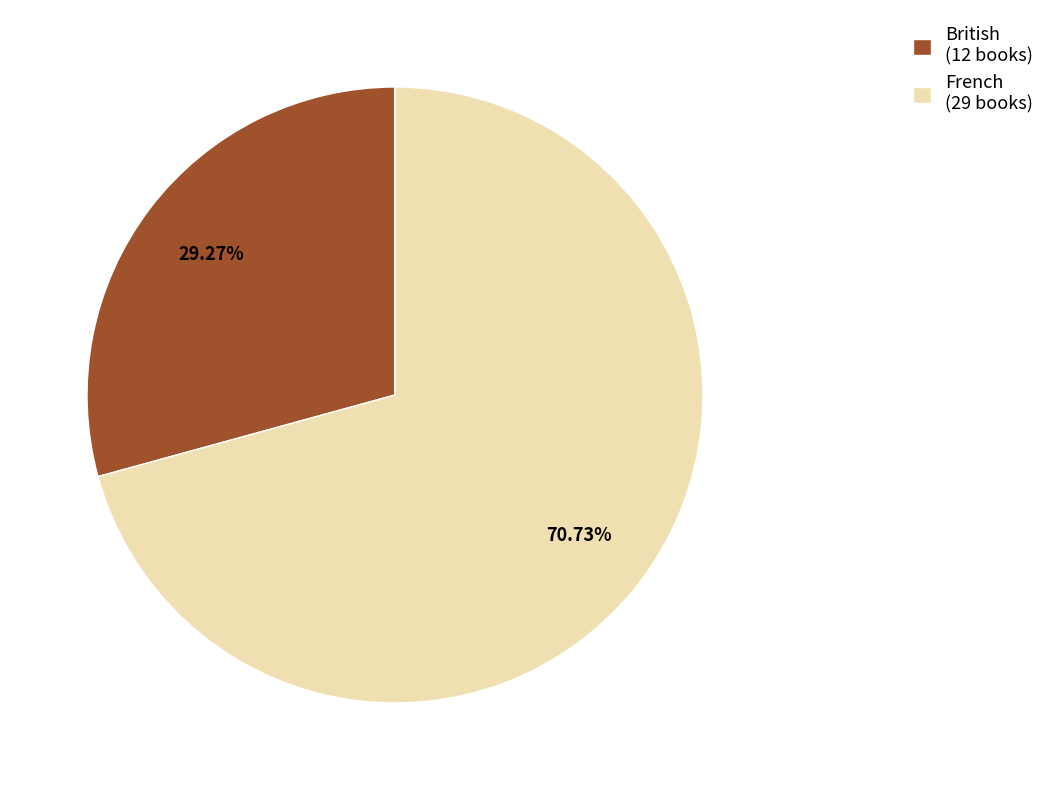

Combined, do French (29 books) and British (12 books) account for over 50%?

Yes